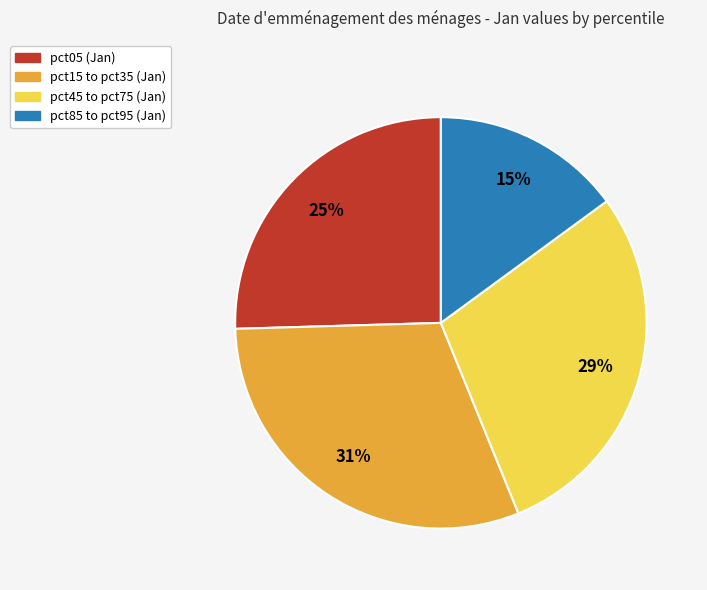

Is there any slice that represents more than half of the pie?

No